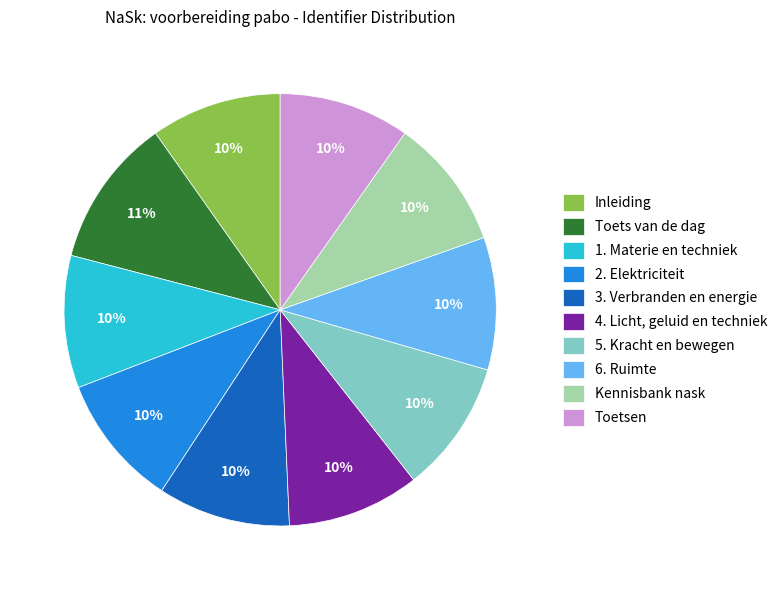

Is 4. Licht, geluid en techniek the majority of the pie?

No